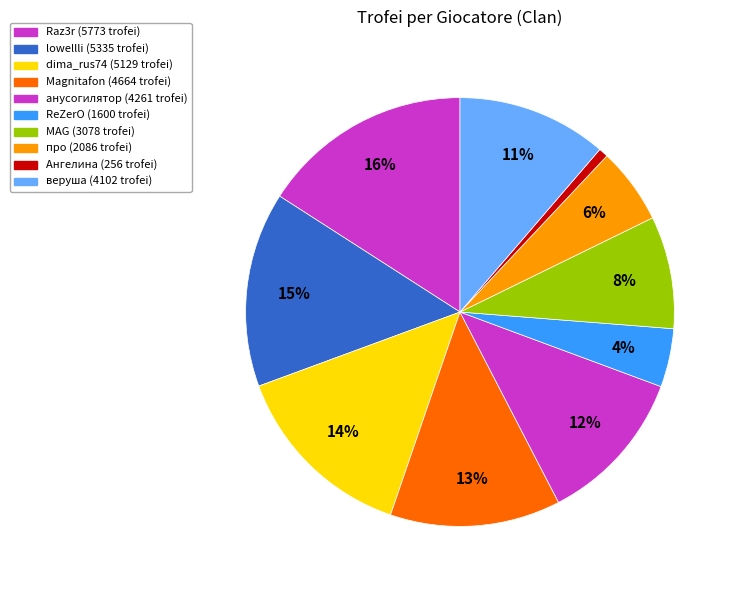

Does Raz3r represent more than half of the total?

No